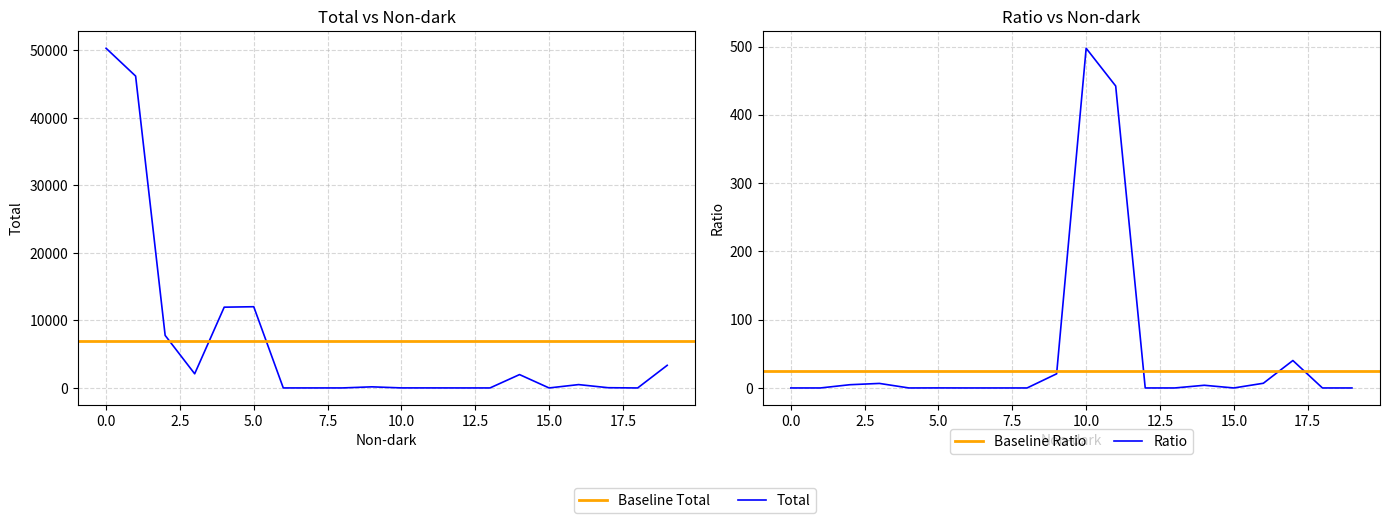

Is this an area chart (filled region under the line)?

No